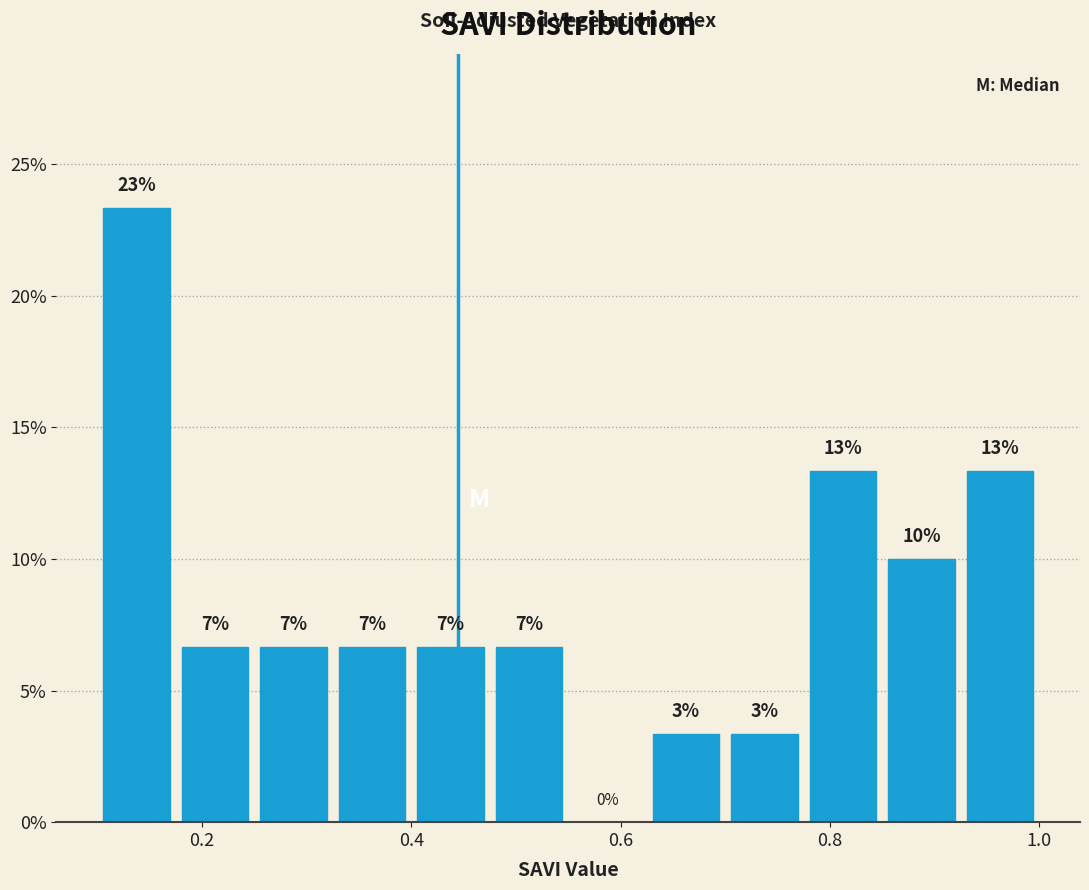

Read against the x-axis, roughly where is the centre of the tallest bar?

0.14